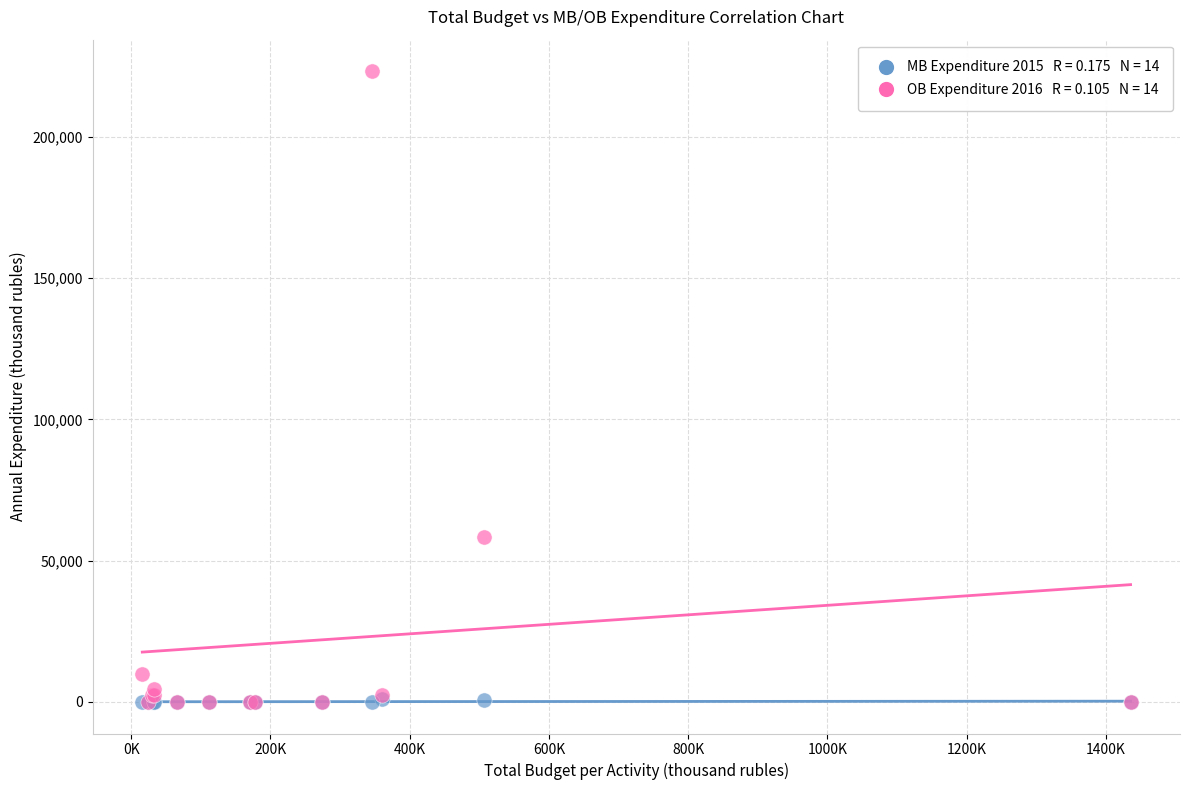

Across all series, what Y value is closest to 111651?

58403.8